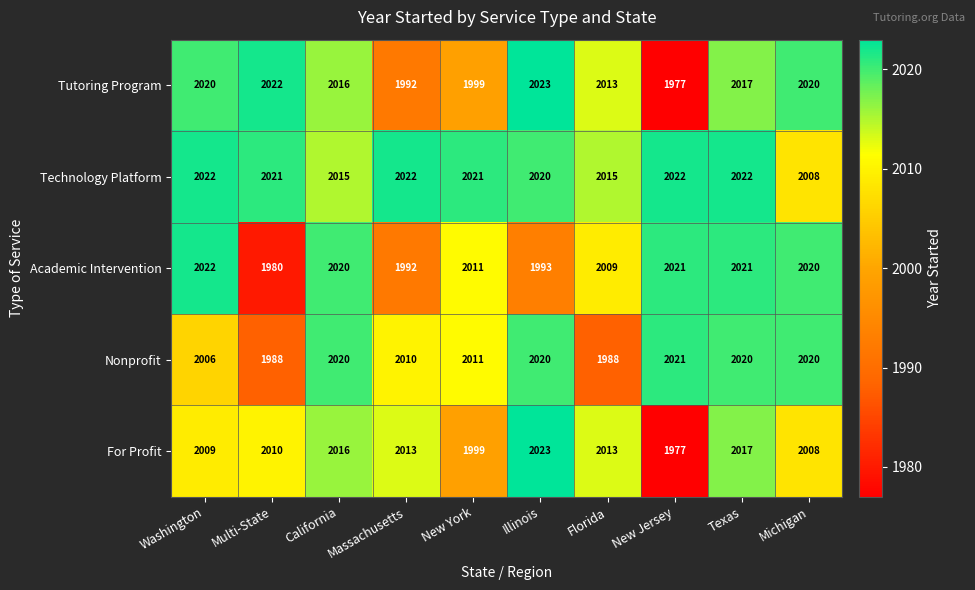

What is the difference between the second highest and second lowest values in the For Profit series?

18